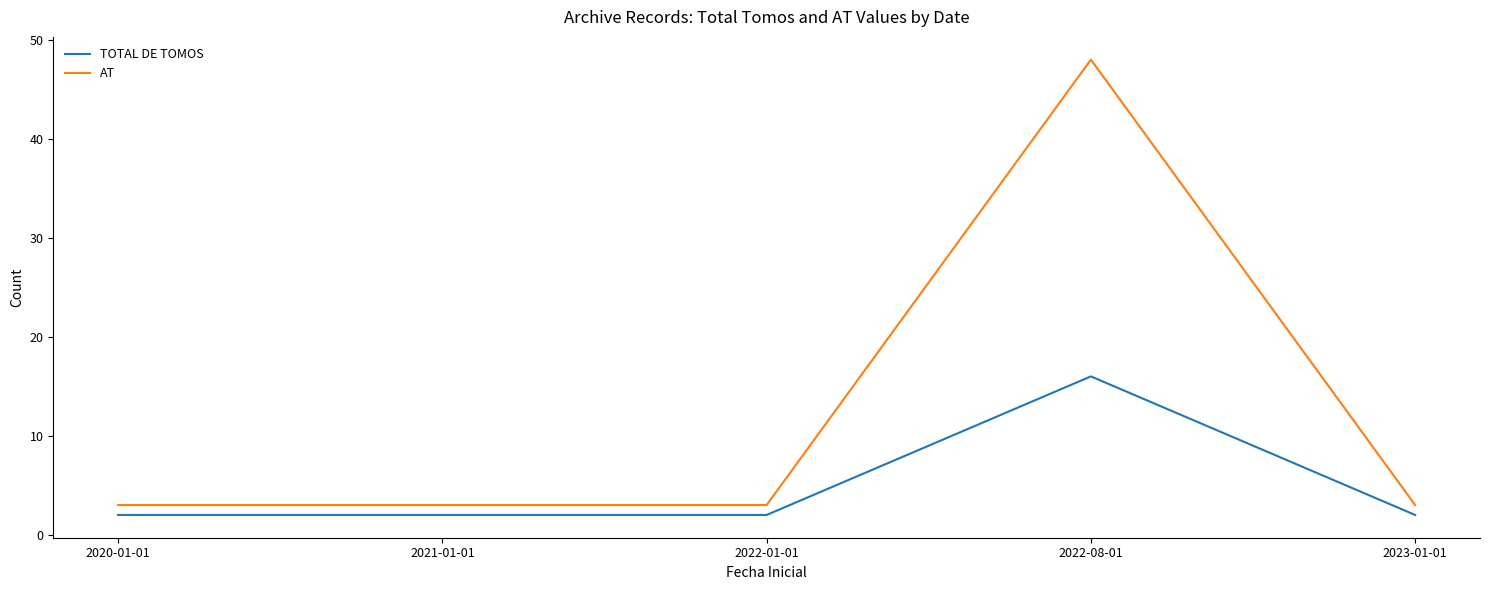

Rank the series by their maximum value, from lowest to highest.

TOTAL DE TOMOS, AT